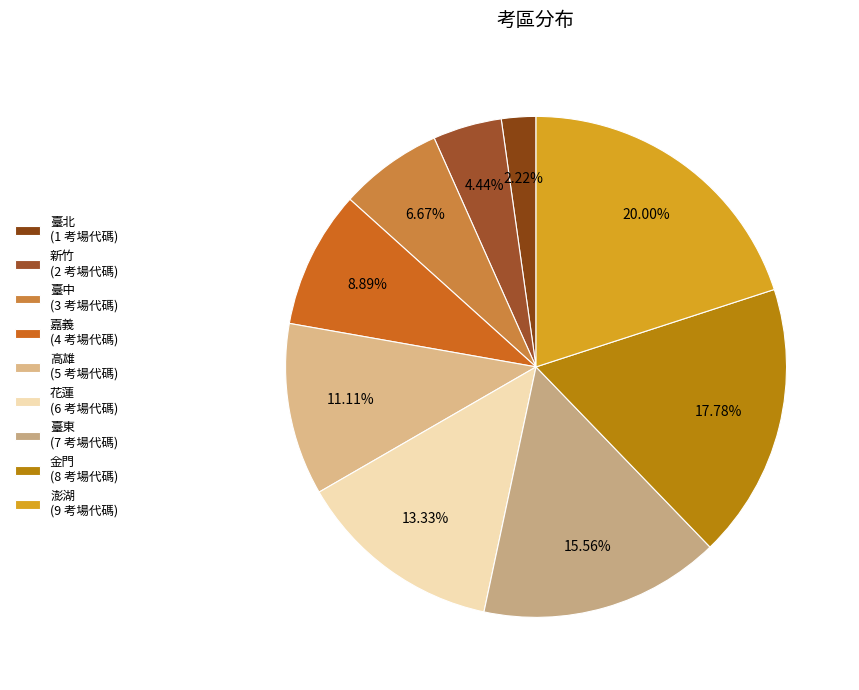

What is the change in value from 臺東 to 金門?

+1